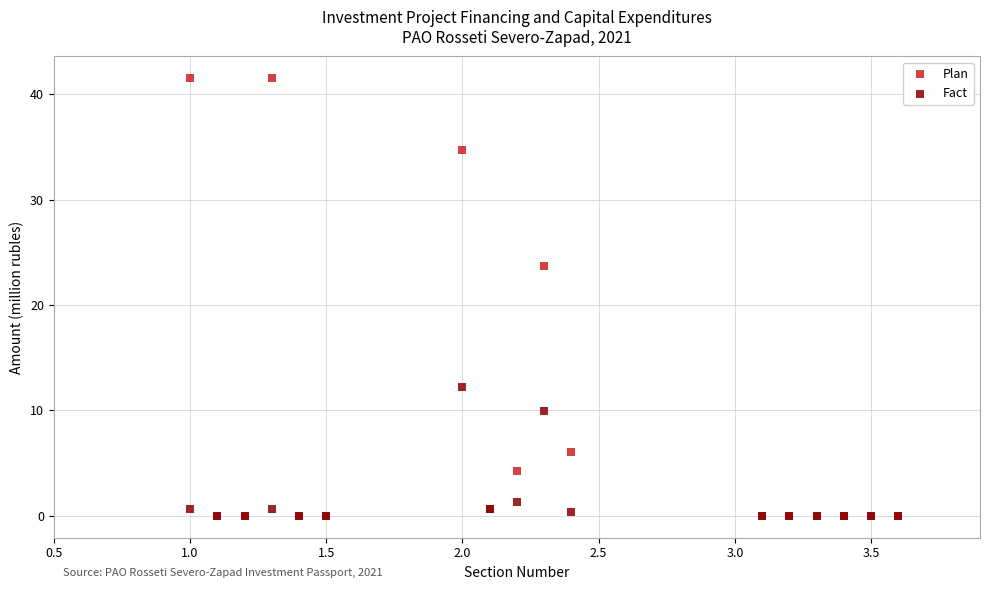

In the Plan series, what Y value is closest to 20?

23.7